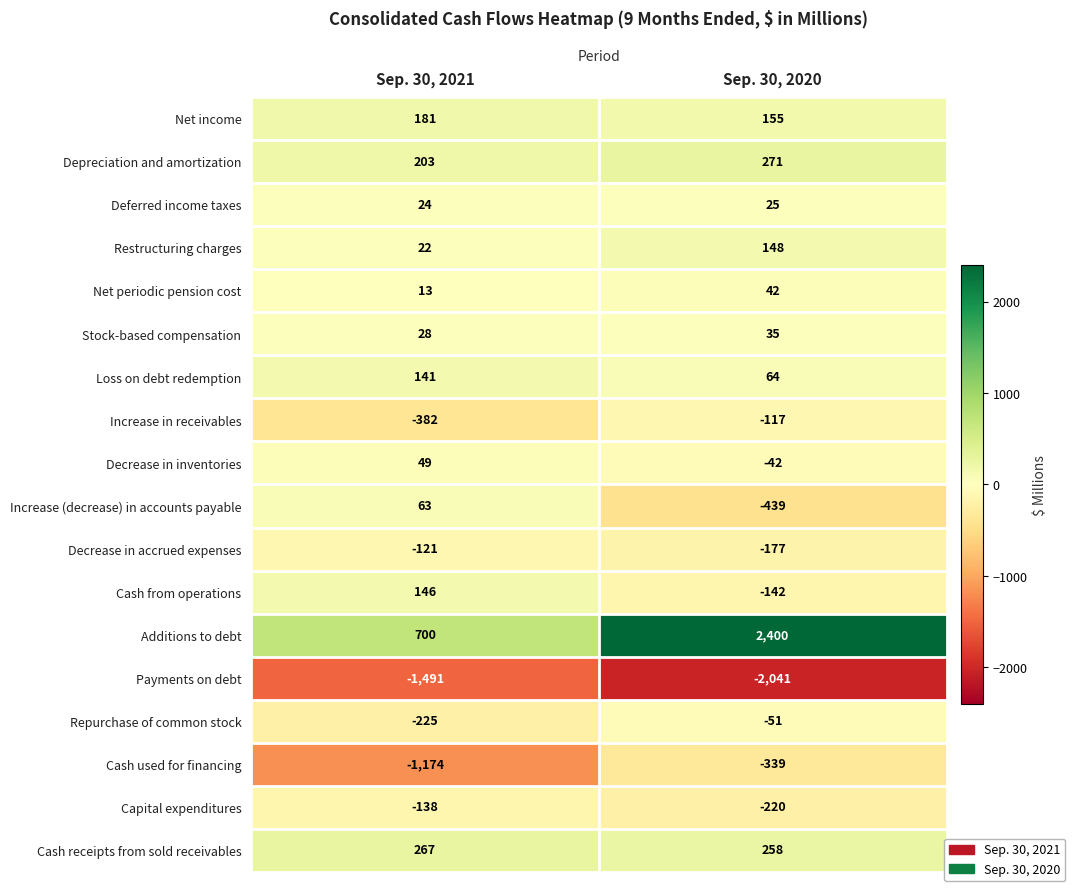

What is the difference between the maximum and minimum values in the Increase in receivables series?

265